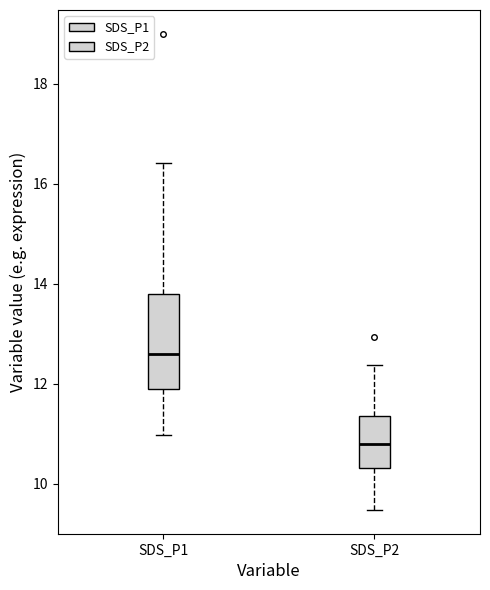

Comparing the boxes themselves (not the whiskers), which one is the tallest?

SDS_P1